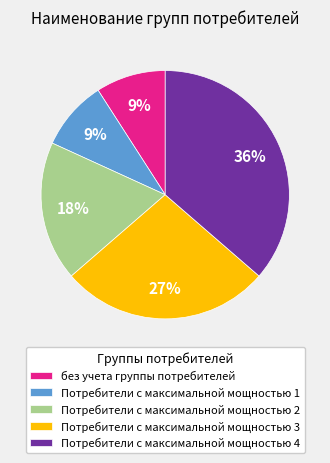

Is there a majority slice in this chart?

No